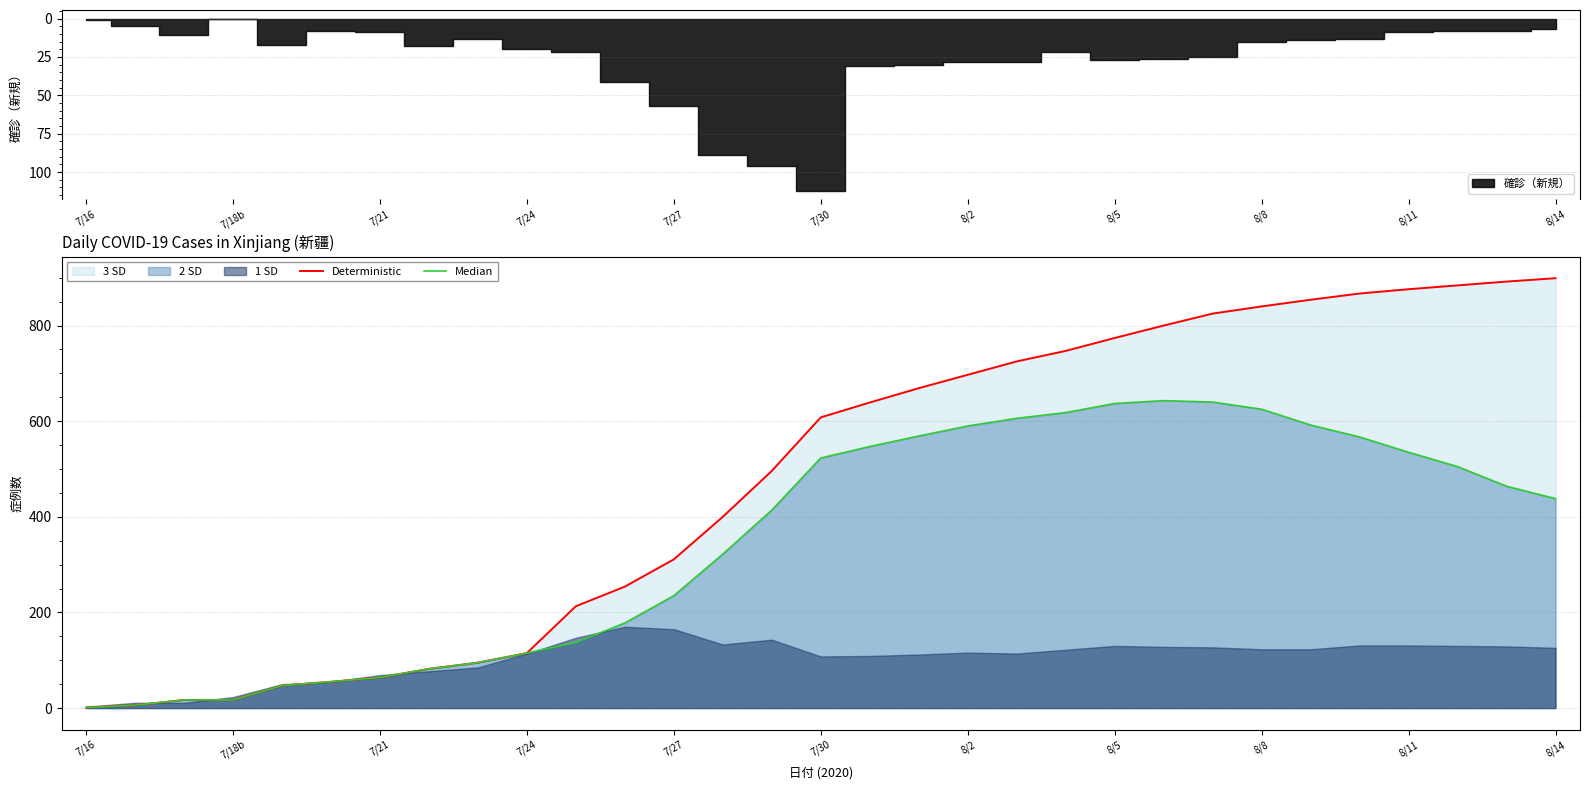

Which category has the highest value in the Median series?

22